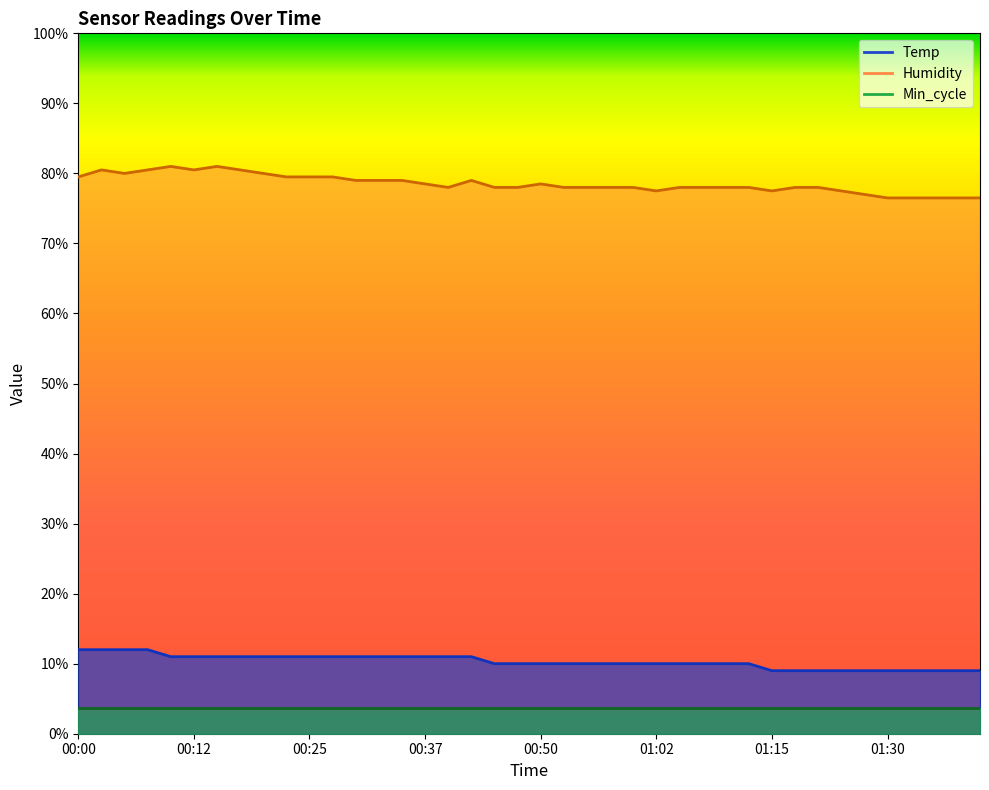

What is the sum of all Temp values?

412.0